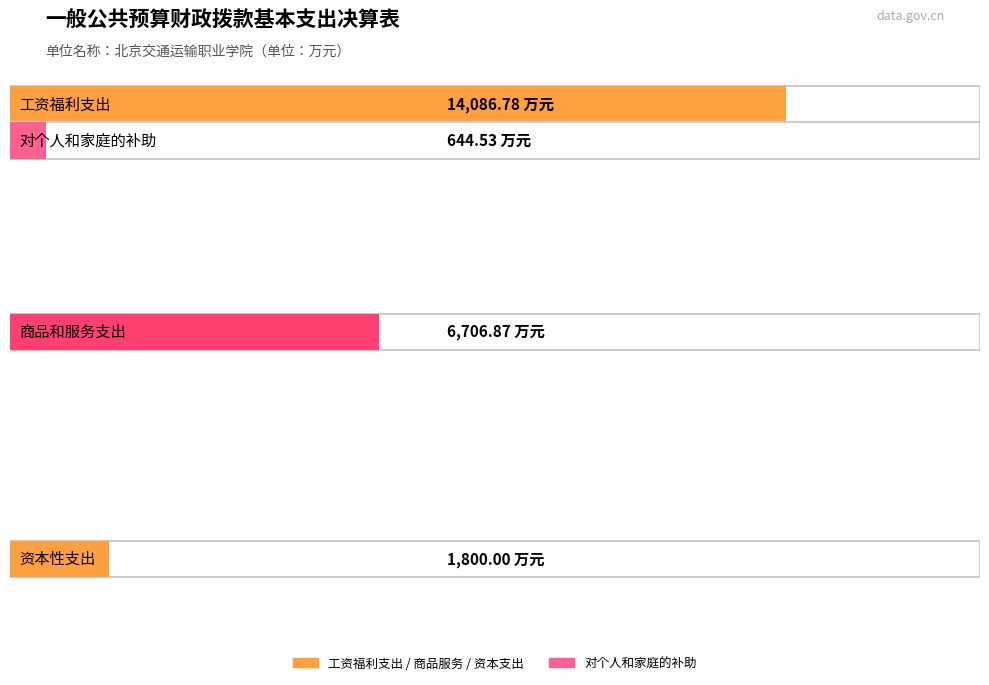

Rank the series by their average value, from lowest to highest.

对个人和家庭的补助, 工资福利支出